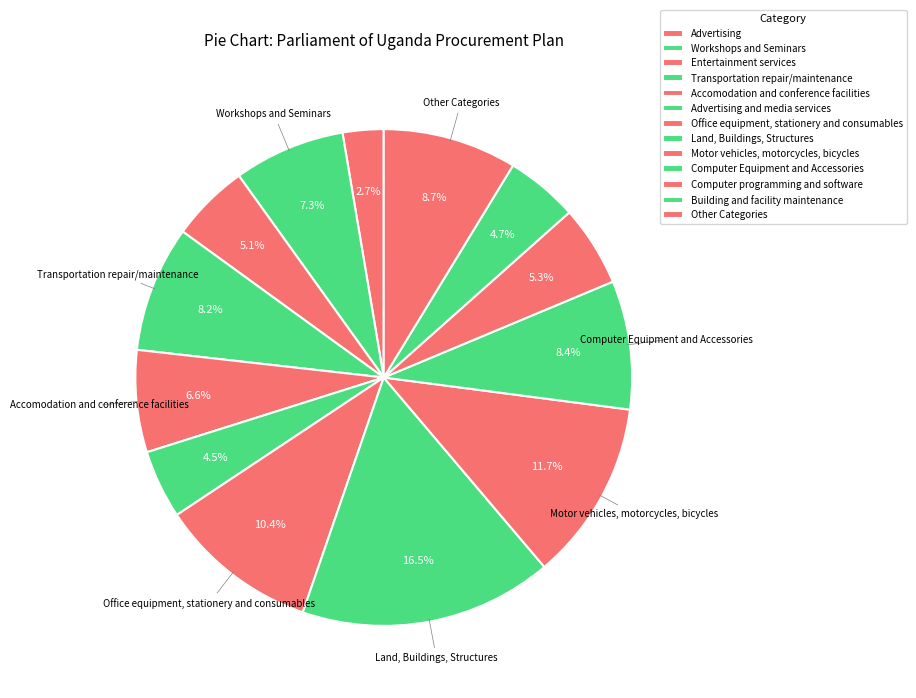

To the nearest percent, what percentage of the pie is Advertising?

3%